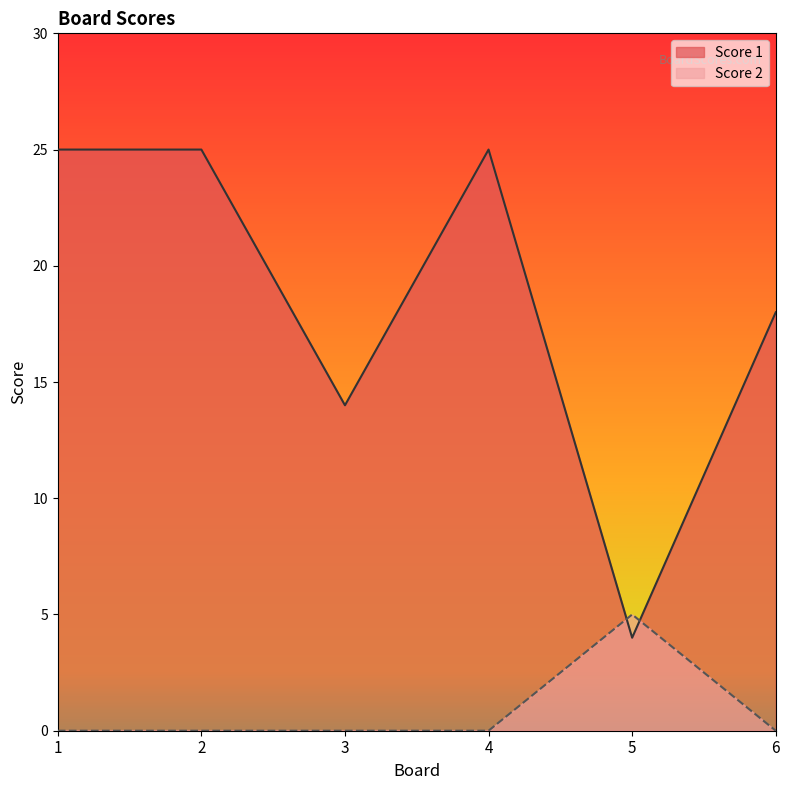

At 1, list the series in order from smallest to largest.

Score 2, Score 1